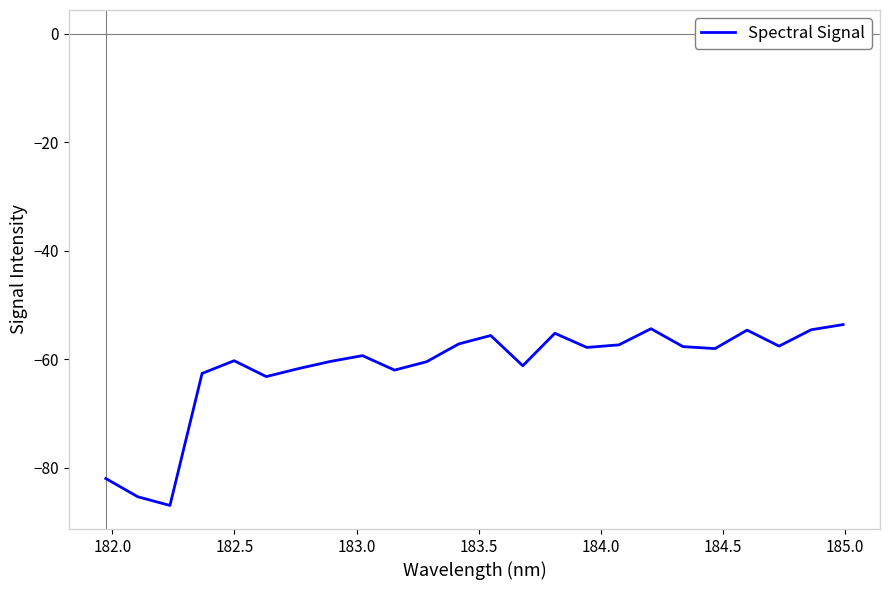

What is the maximum value shown in the chart?

-53.6